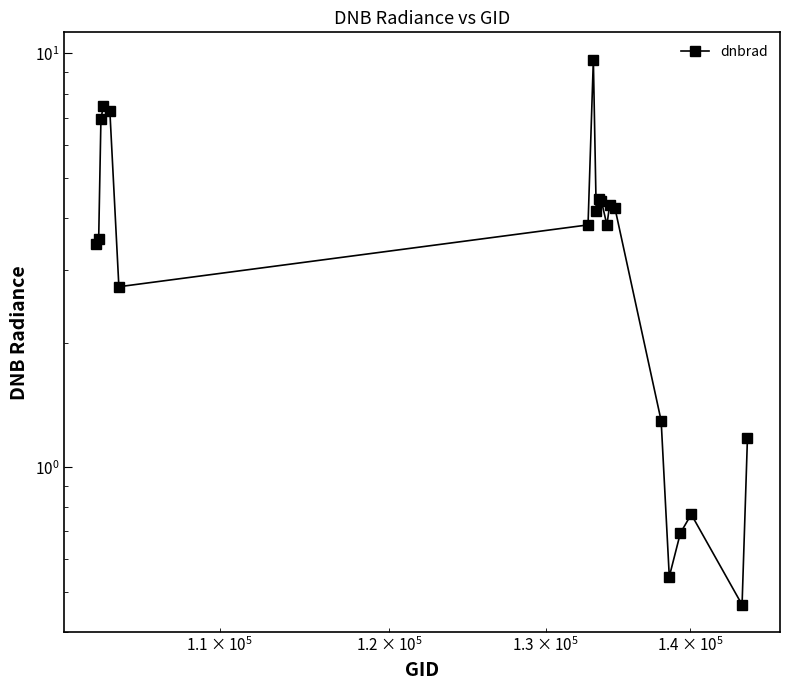

How many interior local peaks (higher than both neighbors) does the data have?

5